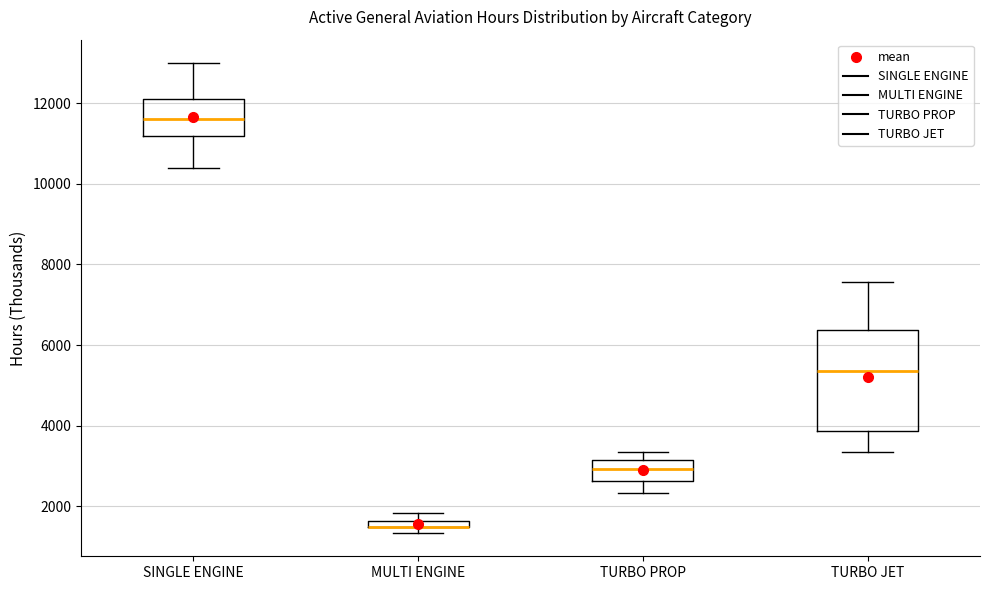

Where does the median line of the box for TURBO PROP sit on the y-axis? The values are not printed on the chart, so give them approximately, as read against the axis.

3000